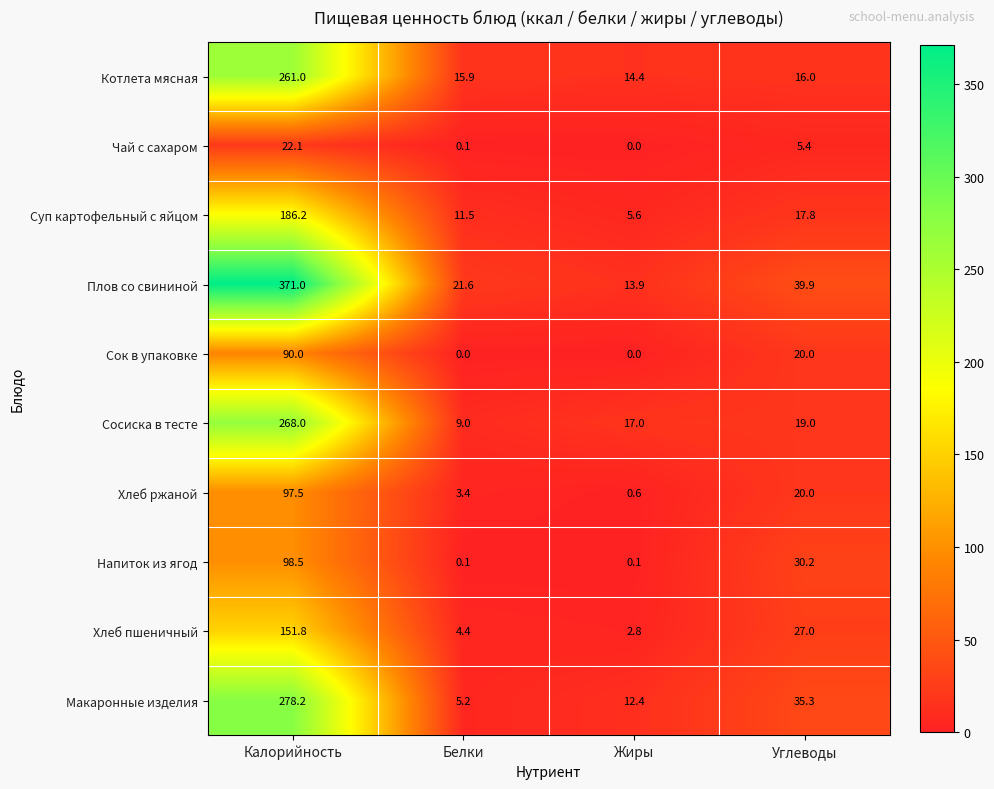

The value of Котлета мясная at Калорийность is 261.0. True or false?

True